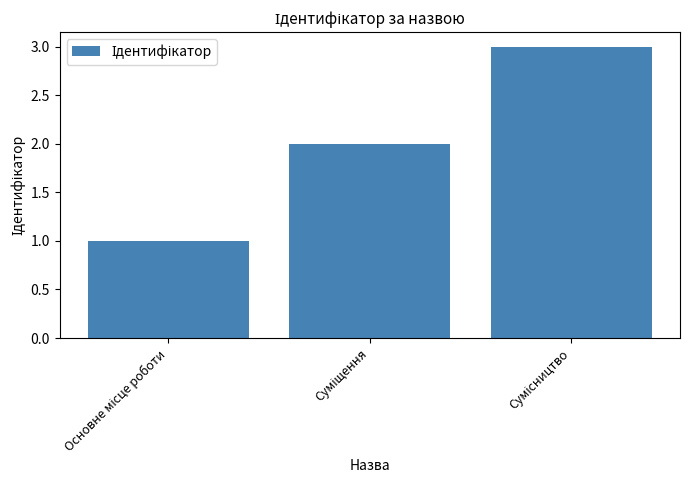

What is the greatest value displayed?

3